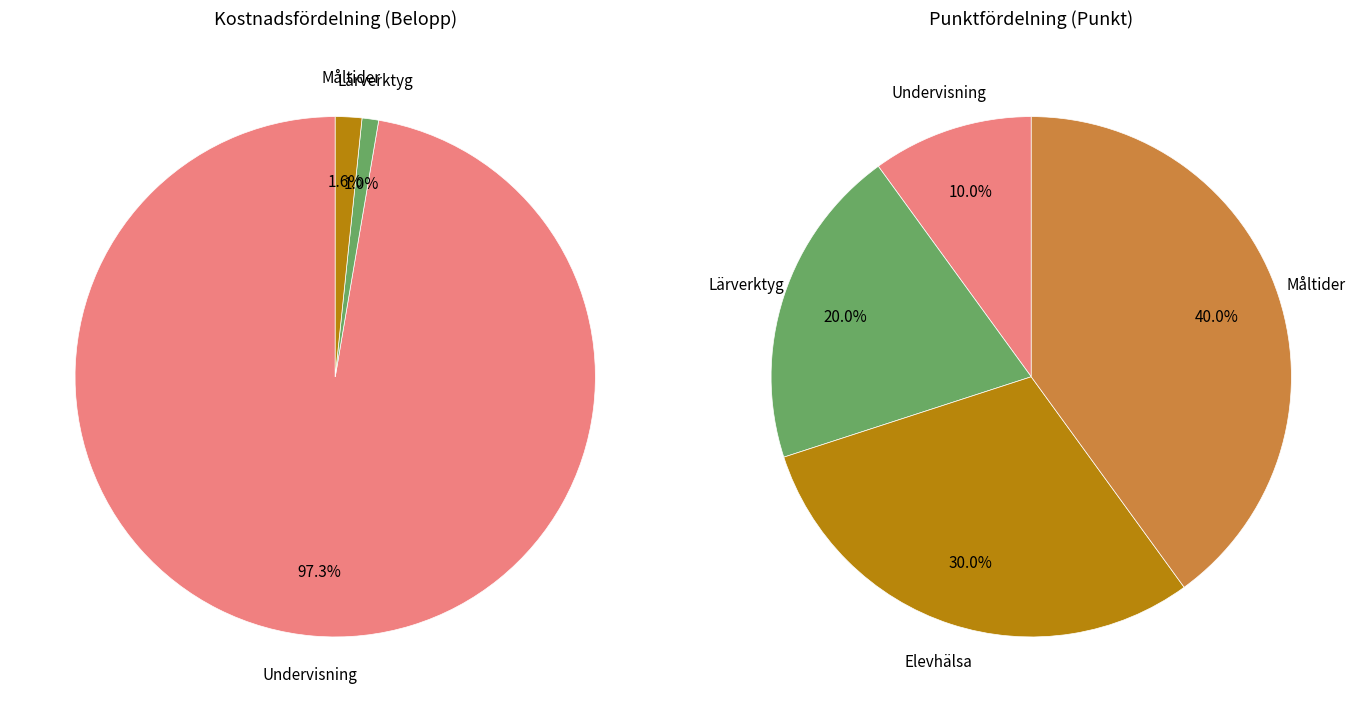

Is it true that Elevhälsa is 1% of the pie?

False